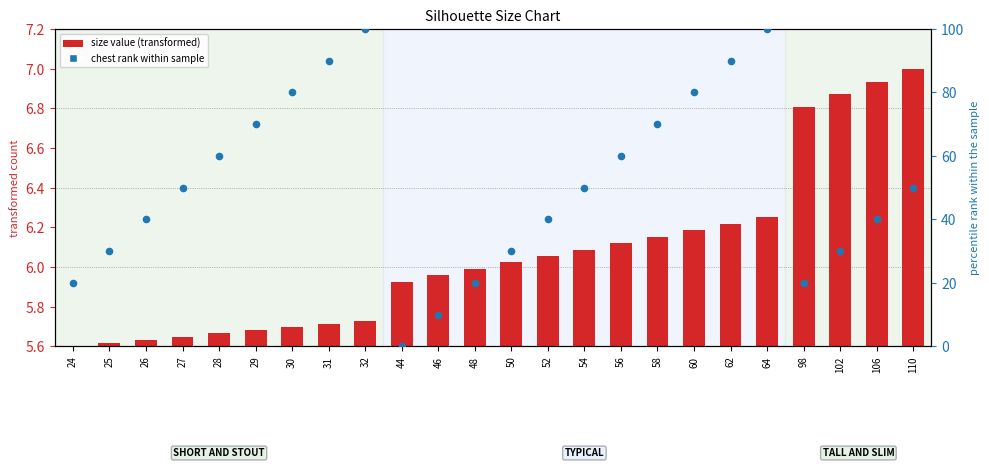

Is the value of size value (transformed) at 27 greater than the value of chest rank within group at 52?

No